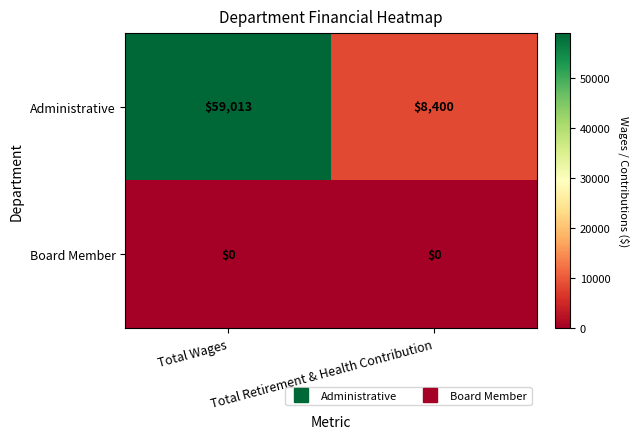

What is the lowest value of the Administrative series?

8400